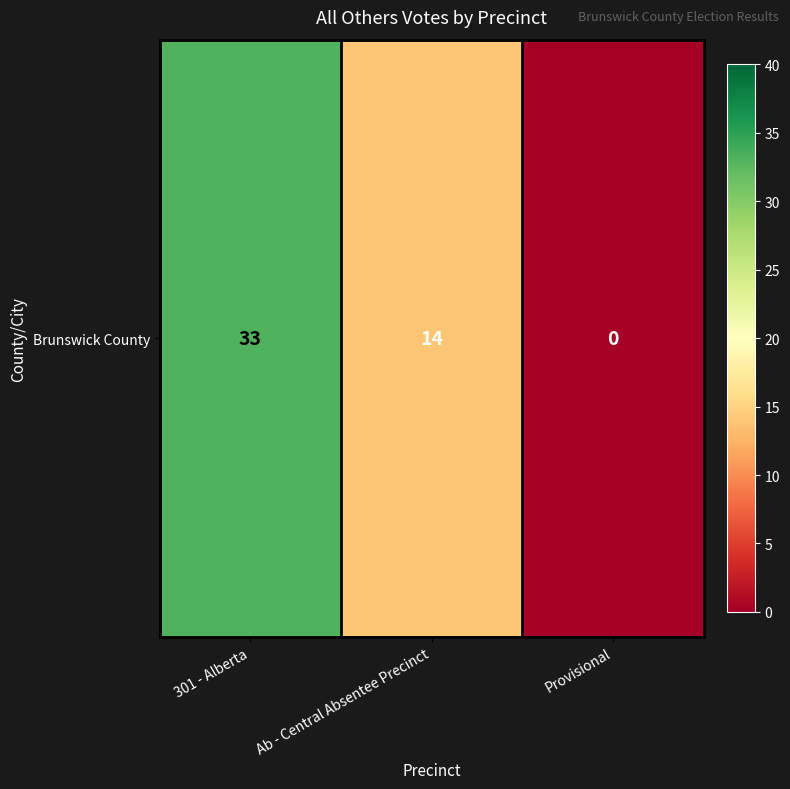

Rank the categories by value from lowest to highest.

Provisional, Ab - Central Absentee Precinct, 301 - Alberta